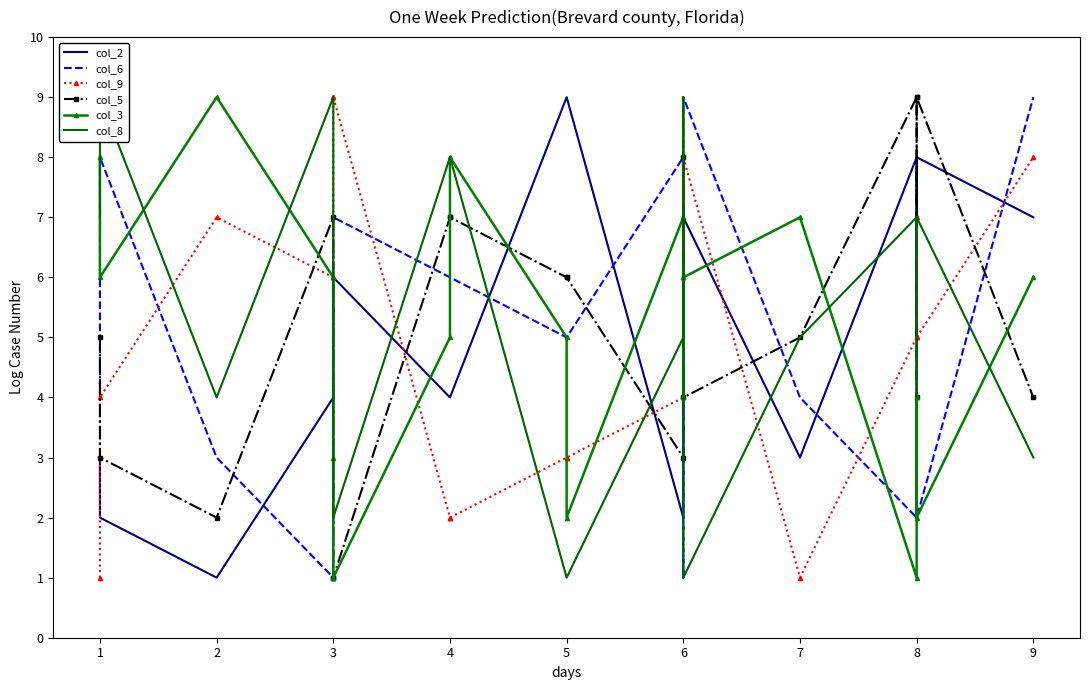

Rank the series by their maximum value, from highest to lowest.

col_2, col_6, col_9, col_5, col_3, col_8